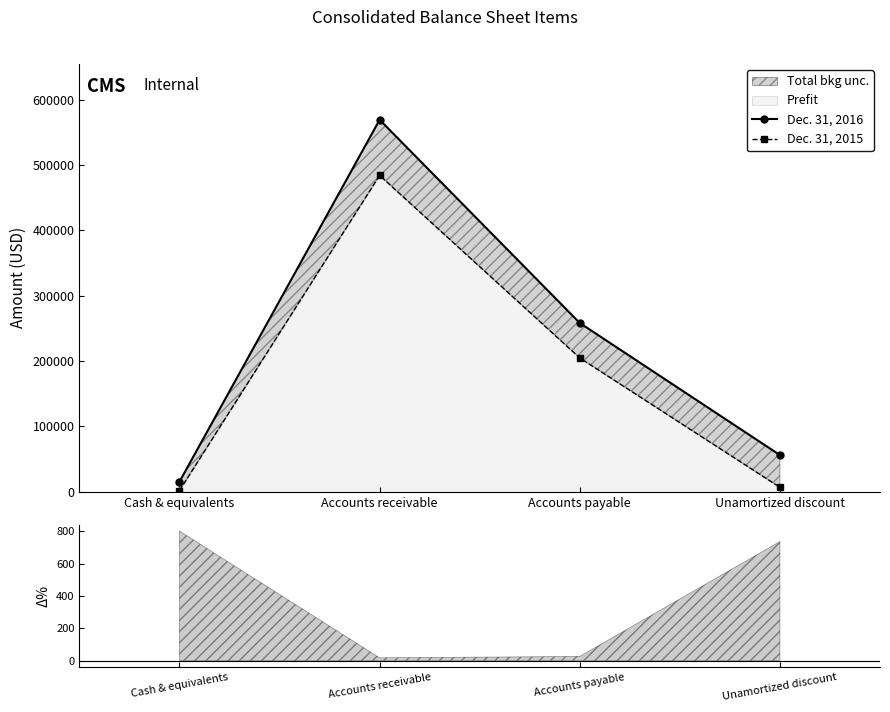

What position from the right is Accounts payable?

2